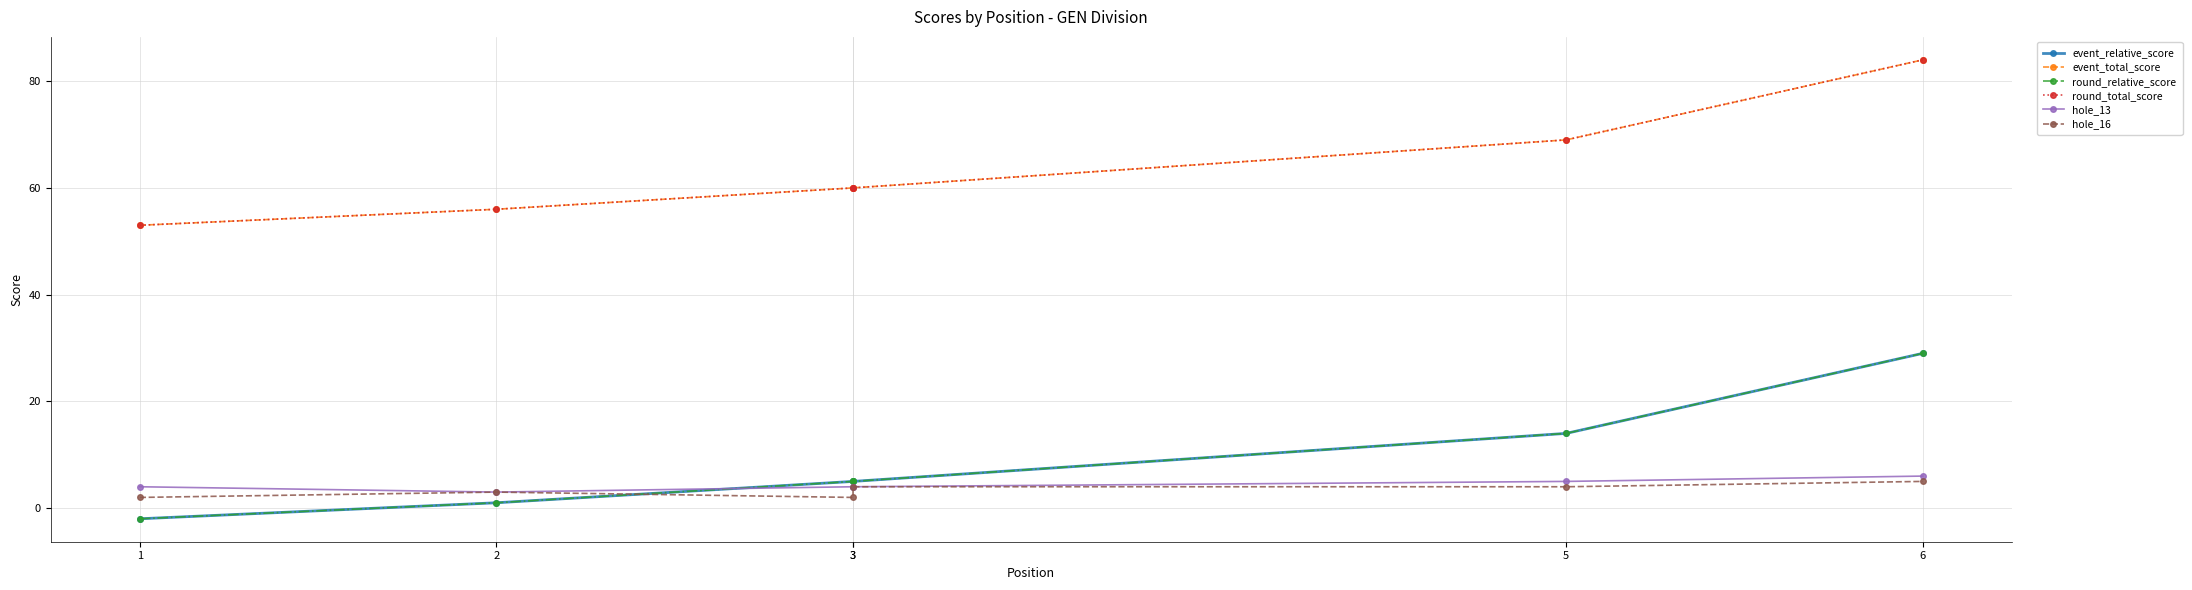

What is the lowest value of the hole_16 series?

2